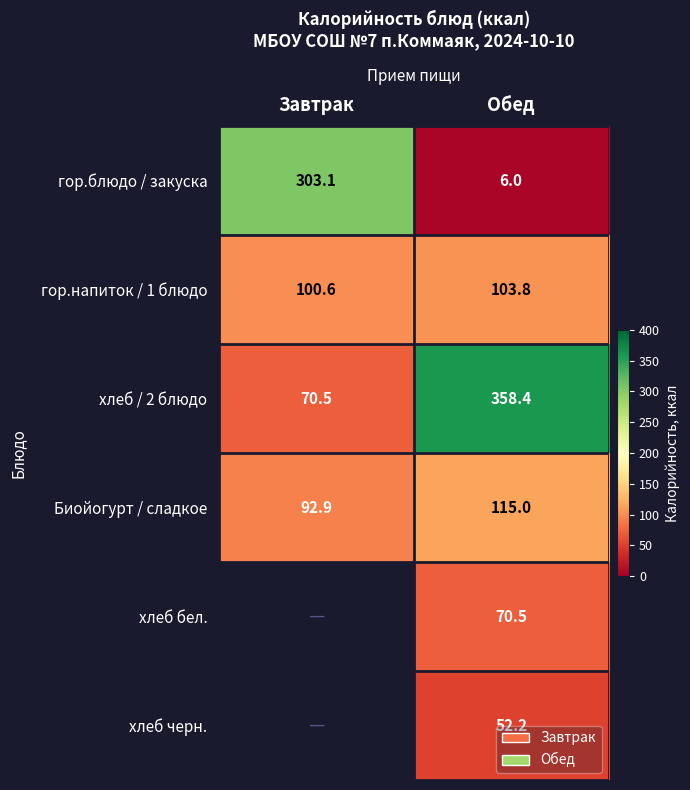

True or false: гор.напиток / 1 блюдо has a value of 70.8 at Обед.

False